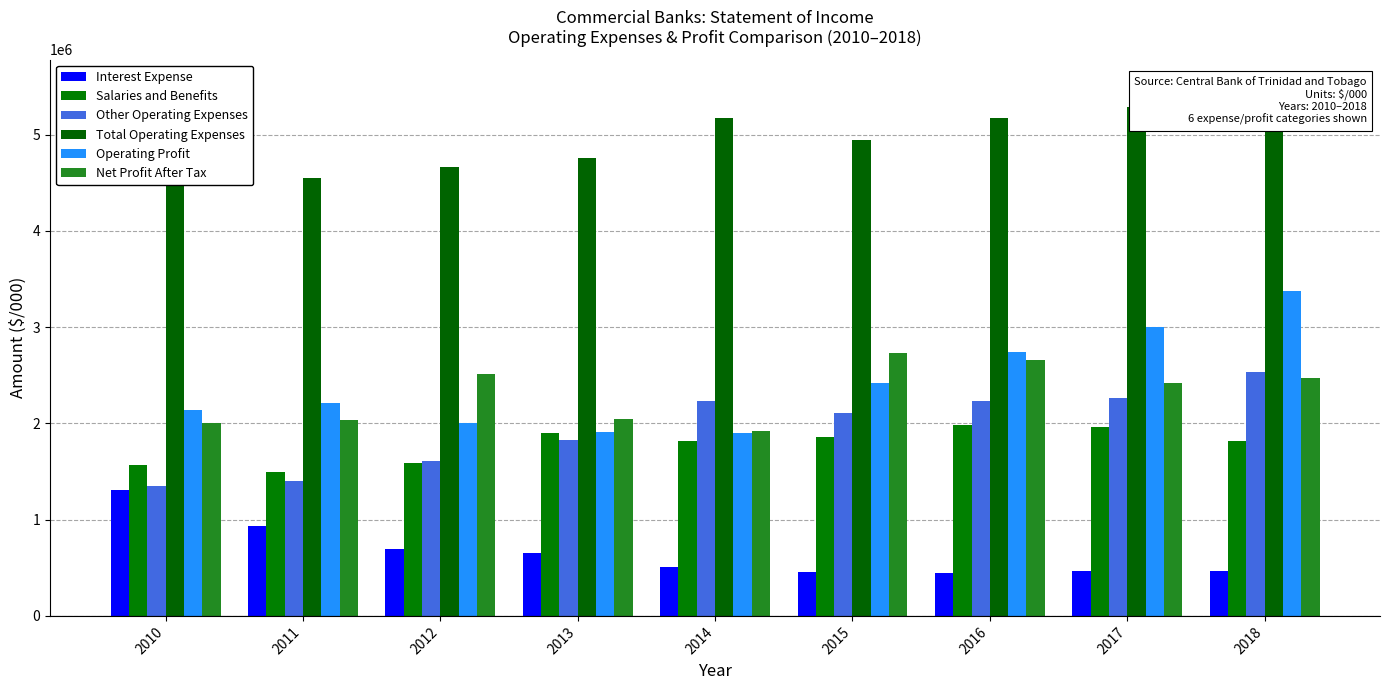

Which category has the lowest value across all series?

2016